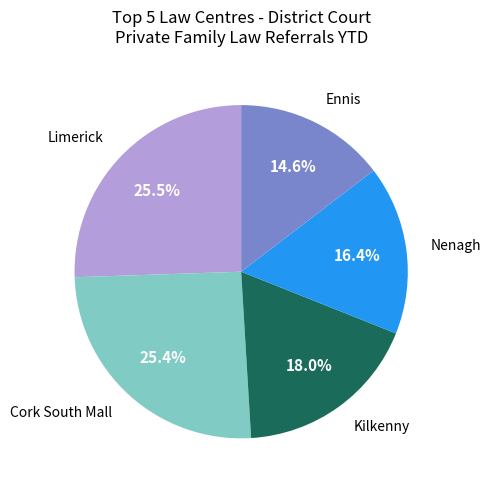

Is there a majority slice in this chart?

No